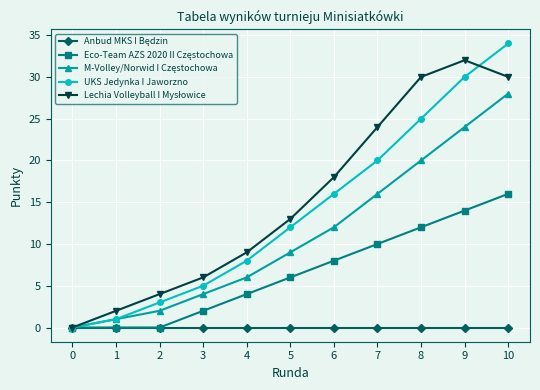

True or false: UKS Jedynka I Jaworzno has more than 1 interior local peaks.

False